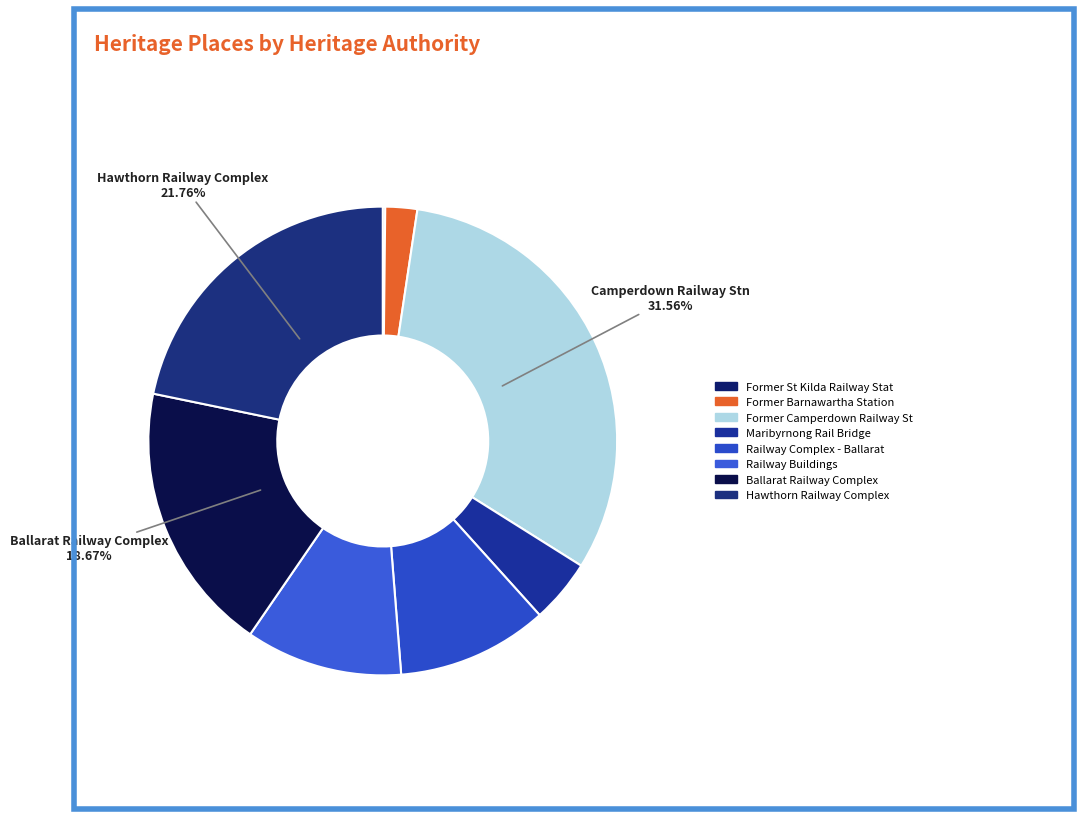

Is there a majority slice in this chart?

No